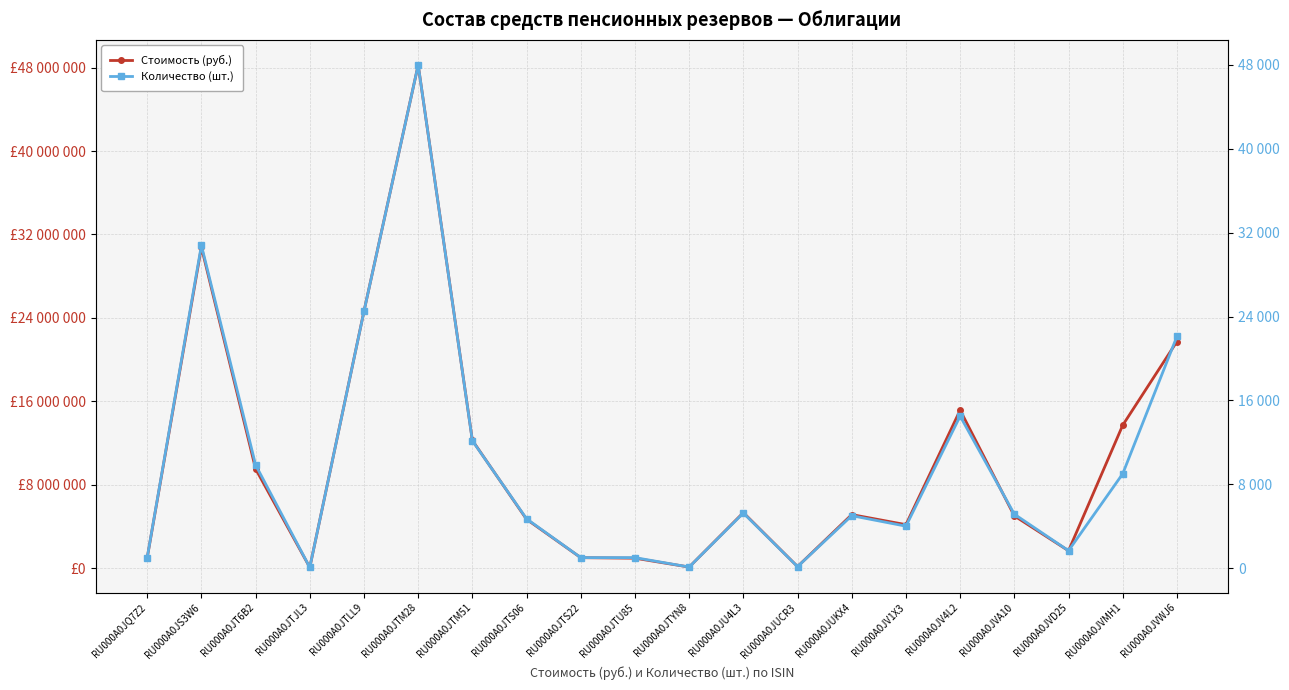

What is the label of the 3rd point from the left?

RU000A0JT6B2